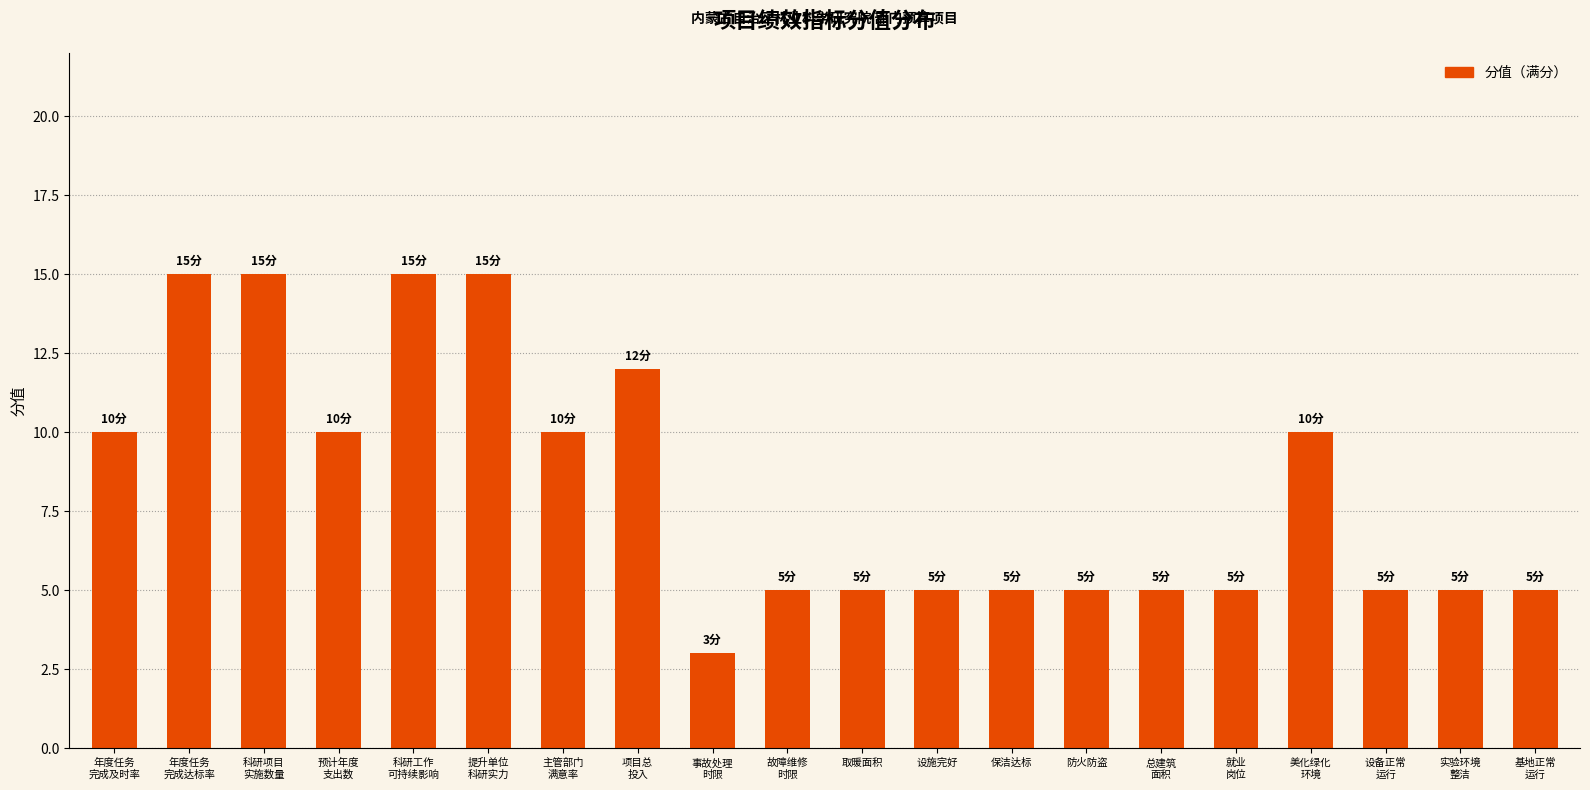

Are the bars horizontal?

No